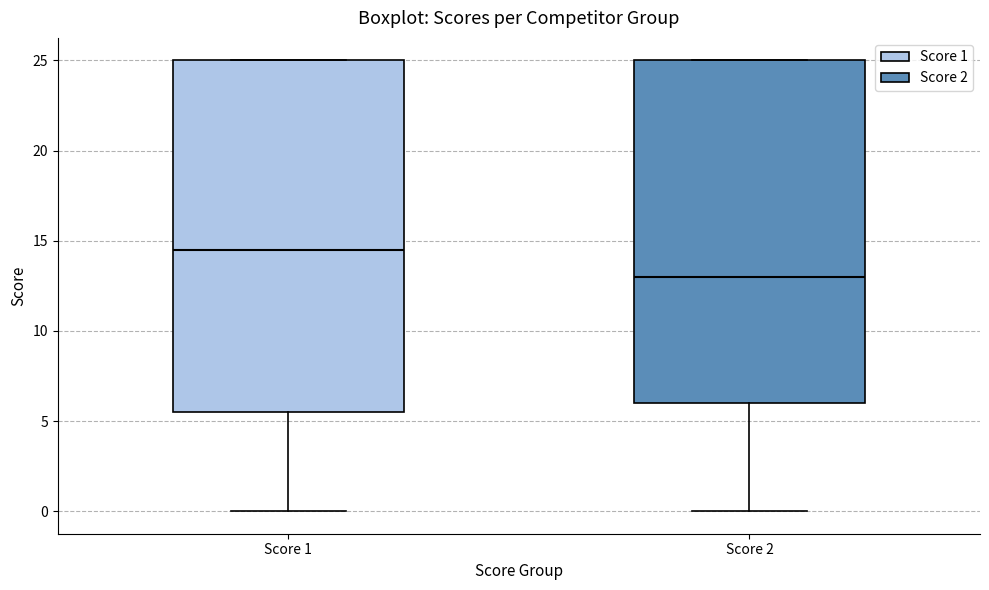

Where does the median line of the box for Score 1 sit on the y-axis? The values are not printed on the chart, so give them approximately, as read against the axis.

14.5